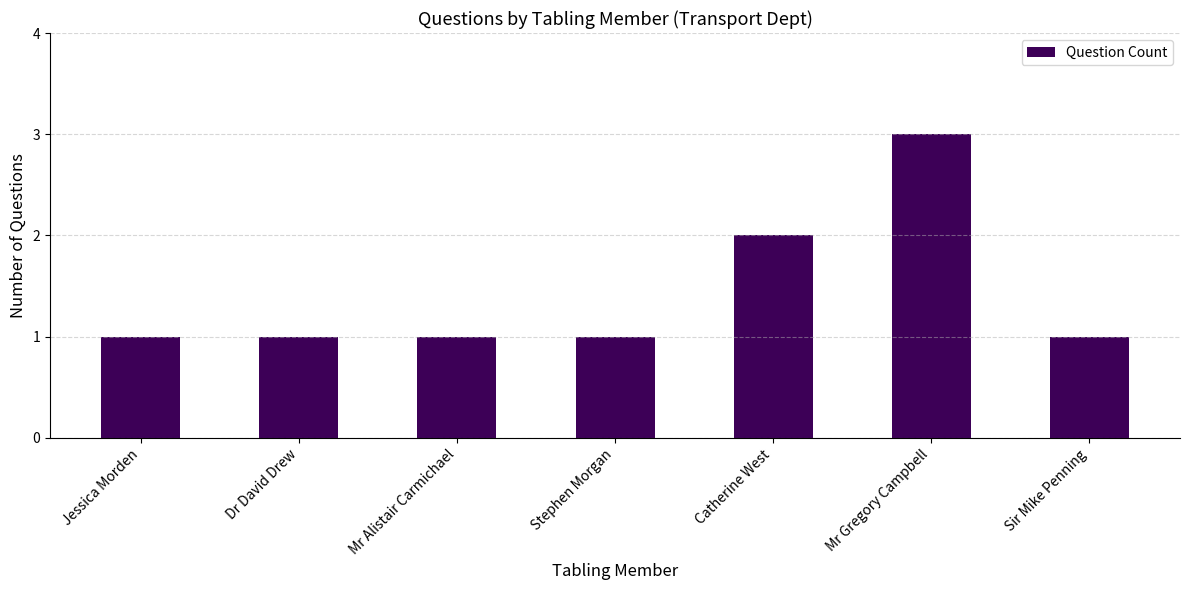

Which label corresponds to the largest value in the chart?

Mr Gregory Campbell